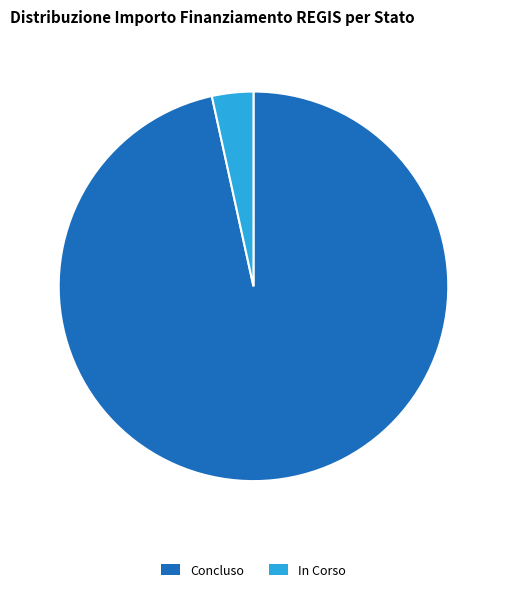

Rank the categories by value from highest to lowest.

Concluso, In Corso